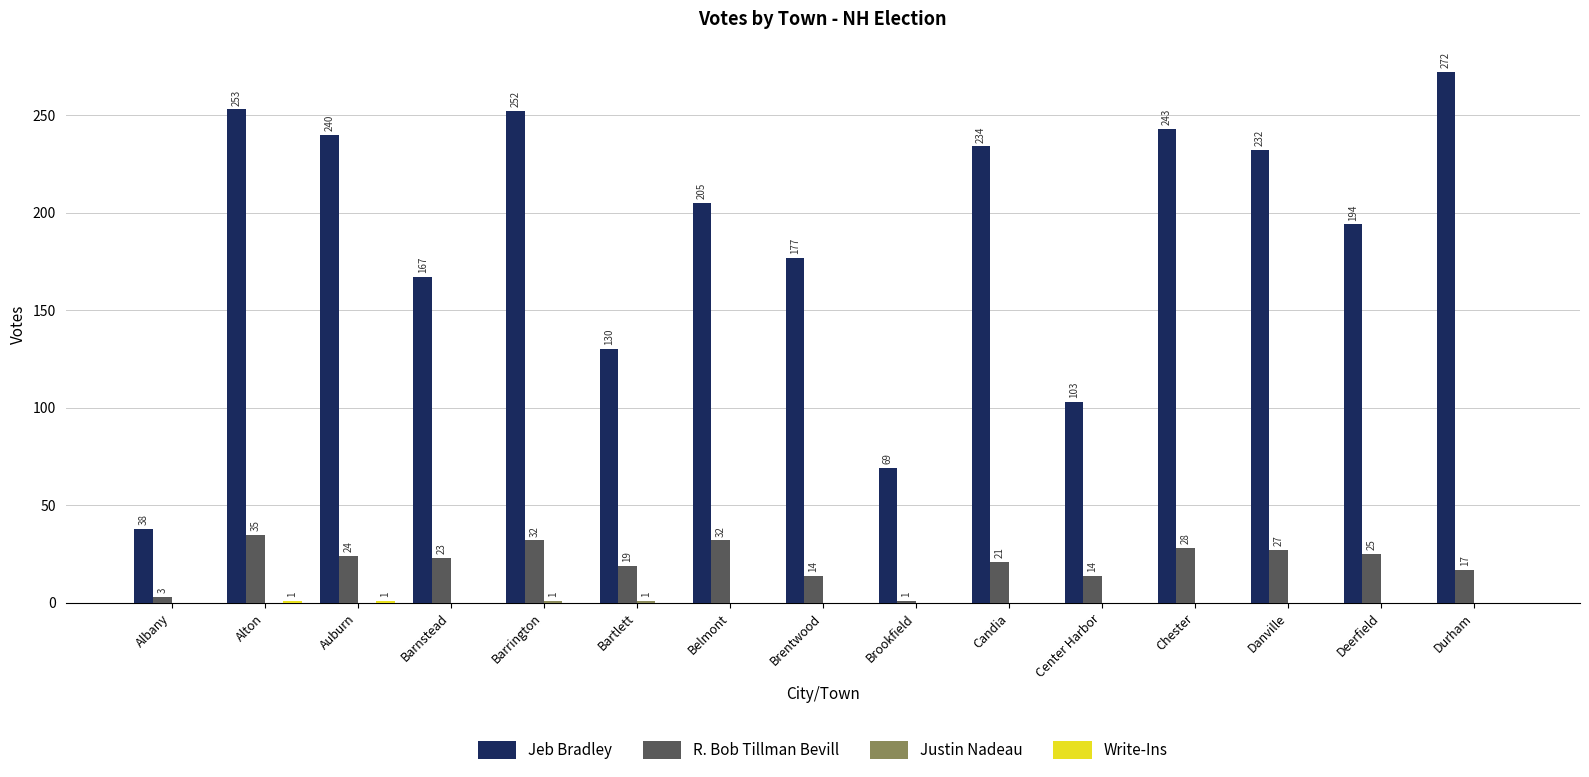

What is the sum of the Jeb Bradley values at Alton and Durham?

525